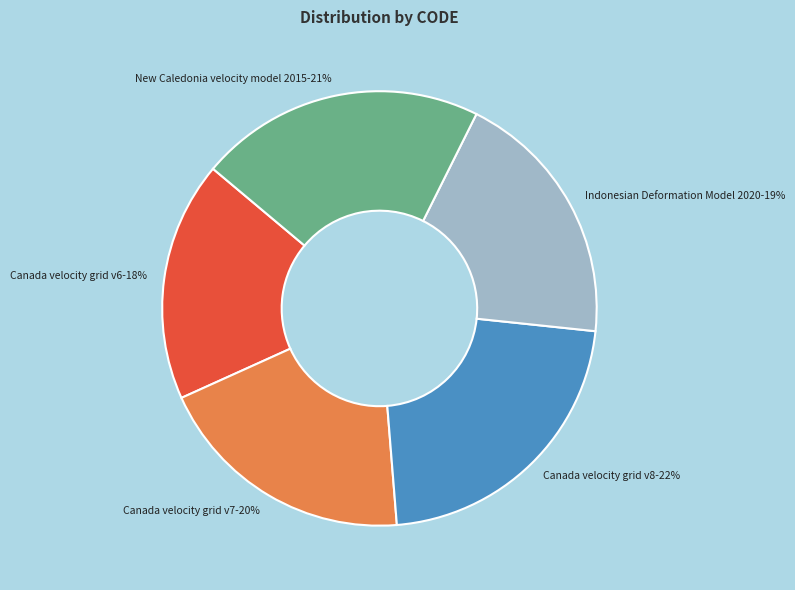

Is it true that Canada velocity grid v7 is 30% of the pie?

False